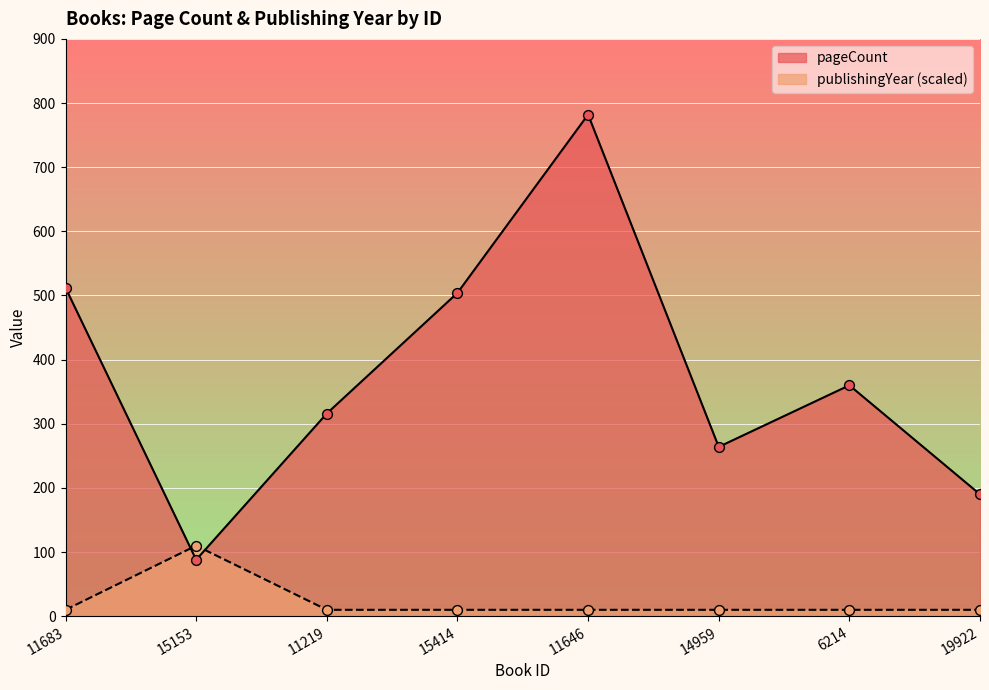

Is the value of publishingYear at 11683 greater than the value of pageCount at 11646?

No